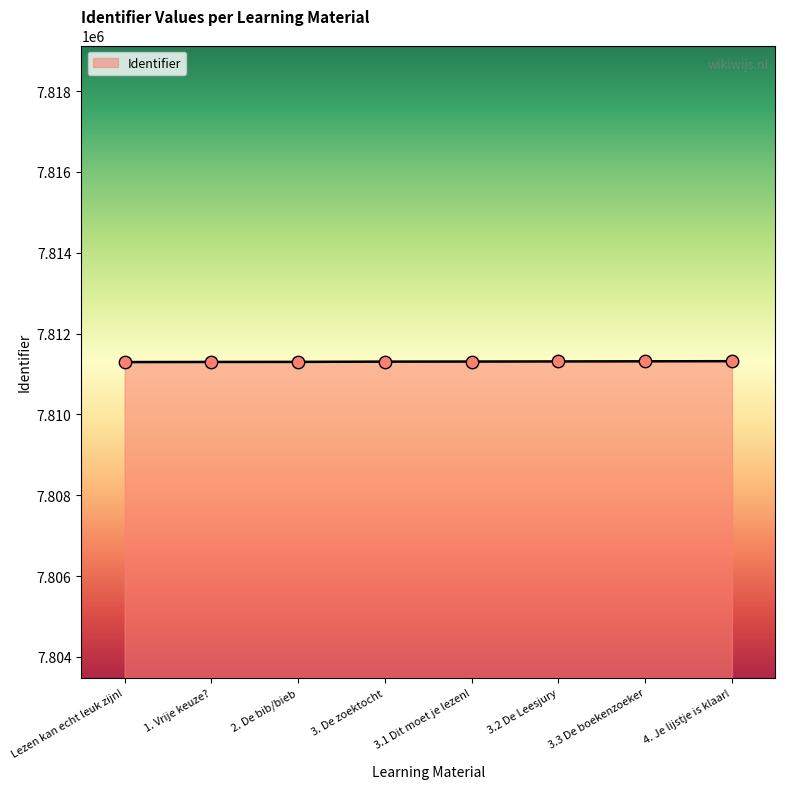

What is the ratio of the value at 3. De zoektocht to the value at 3.3 De boekenzoeker?

1.0